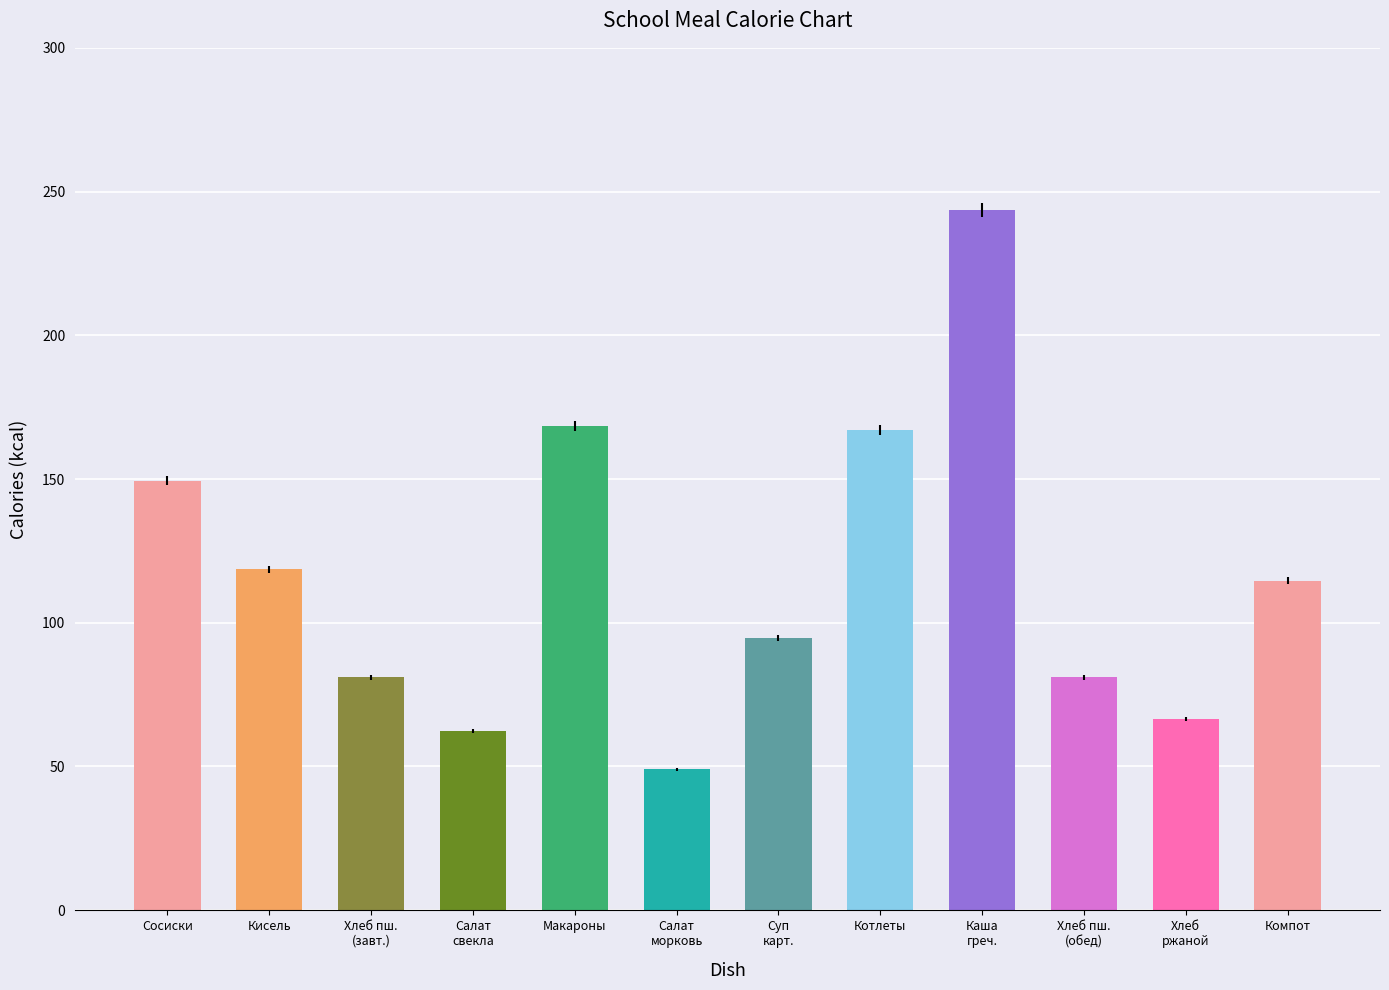

What is the minimum value shown in the chart?

49.0